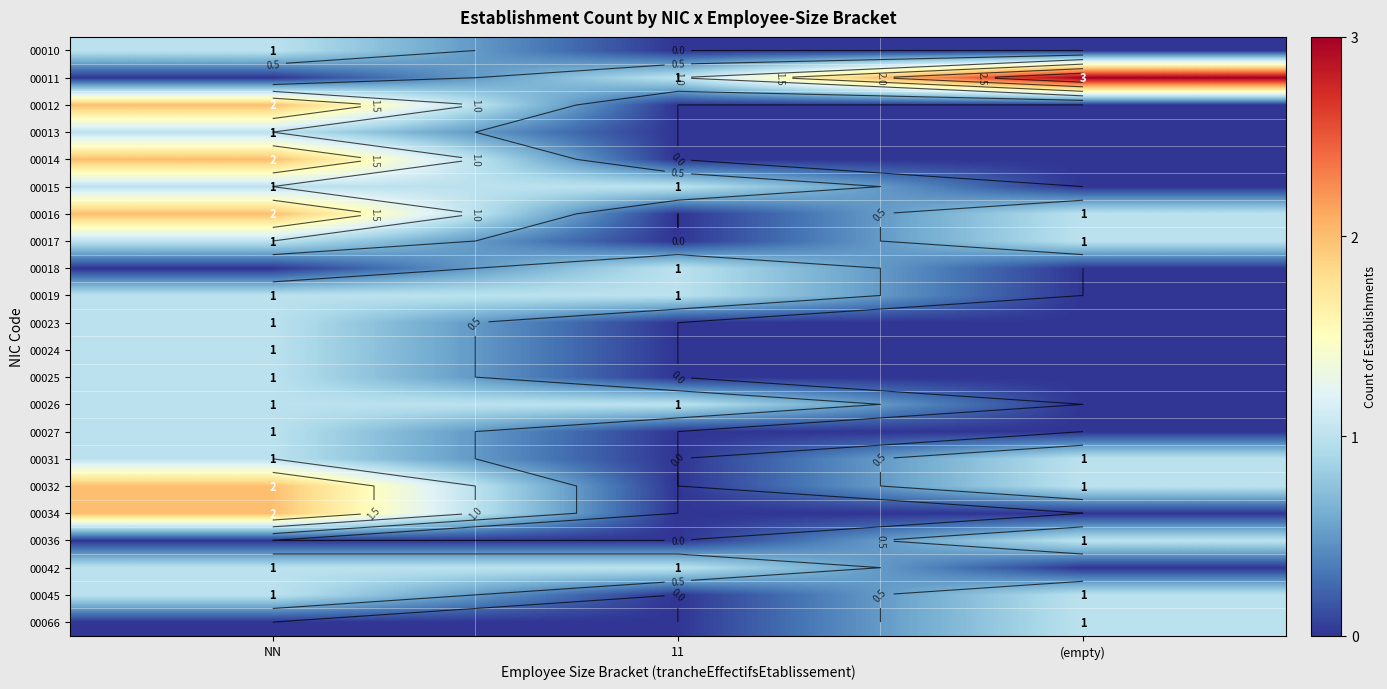

The value of 00066 at NN is 0. True or false?

True